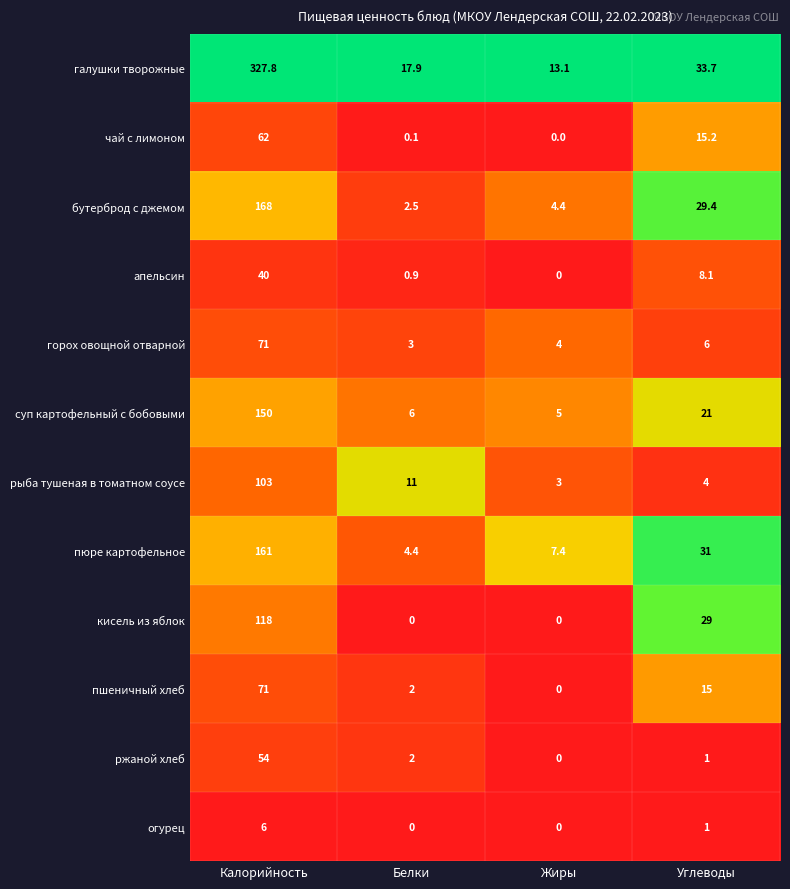

What is the approximate value of пюре картофельное at Углеводы?

31.0